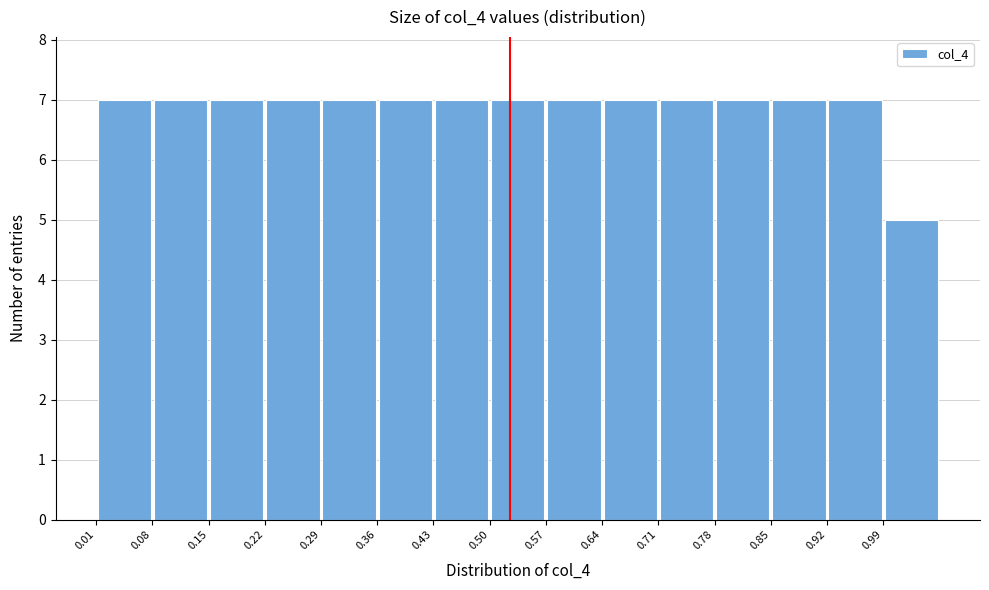

Reading left to right, transcribe this chart: for each bar, give the range it covers on the x-axis and its height. Neither the bar edges nor the heights are printed on the chart, so give them approximately, as read against the axes.

0.005 to 0.075: 7
0.075 to 0.145: 7
0.145 to 0.215: 7
0.215 to 0.285: 7
0.285 to 0.355: 7
0.355 to 0.425: 7
0.425 to 0.495: 7
0.495 to 0.565: 7
0.565 to 0.635: 7
0.635 to 0.705: 7
0.705 to 0.775: 7
0.775 to 0.845: 7
0.845 to 0.915: 7
0.915 to 0.985: 7
0.985 to 1.055: 5